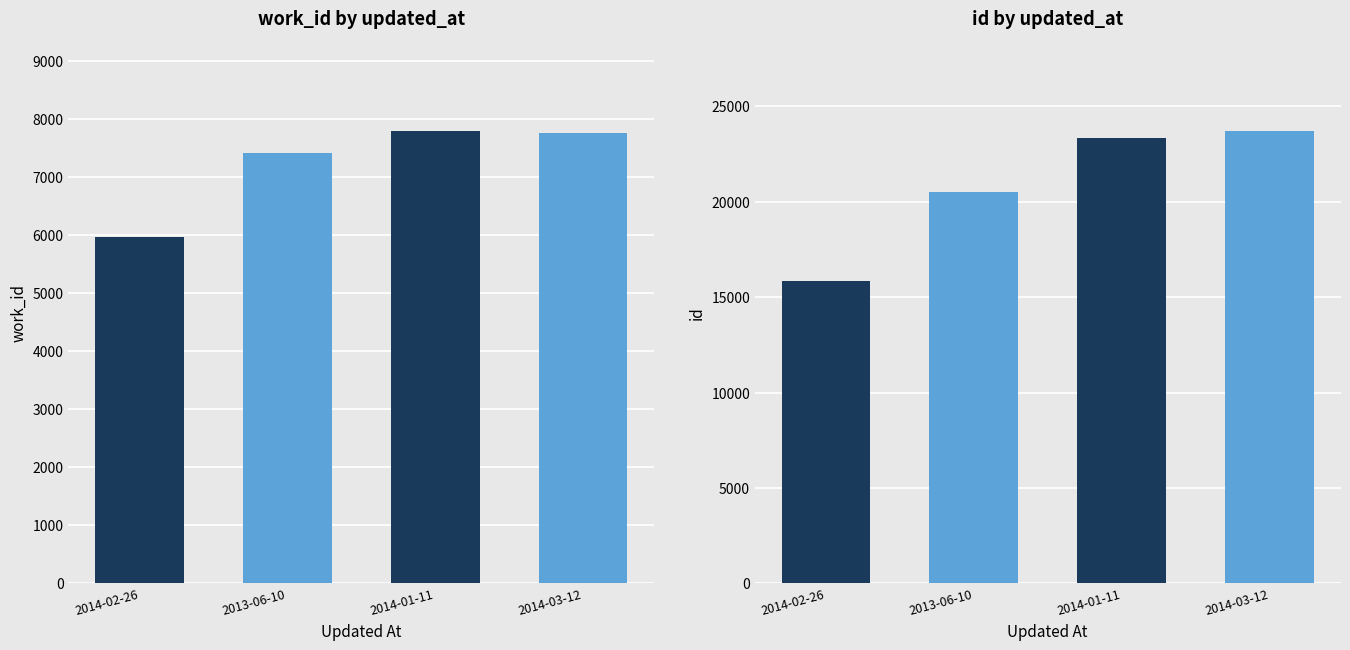

List the labels in order of work_id value, smallest first.

2014-02-26, 2013-06-10, 2014-03-12, 2014-01-11